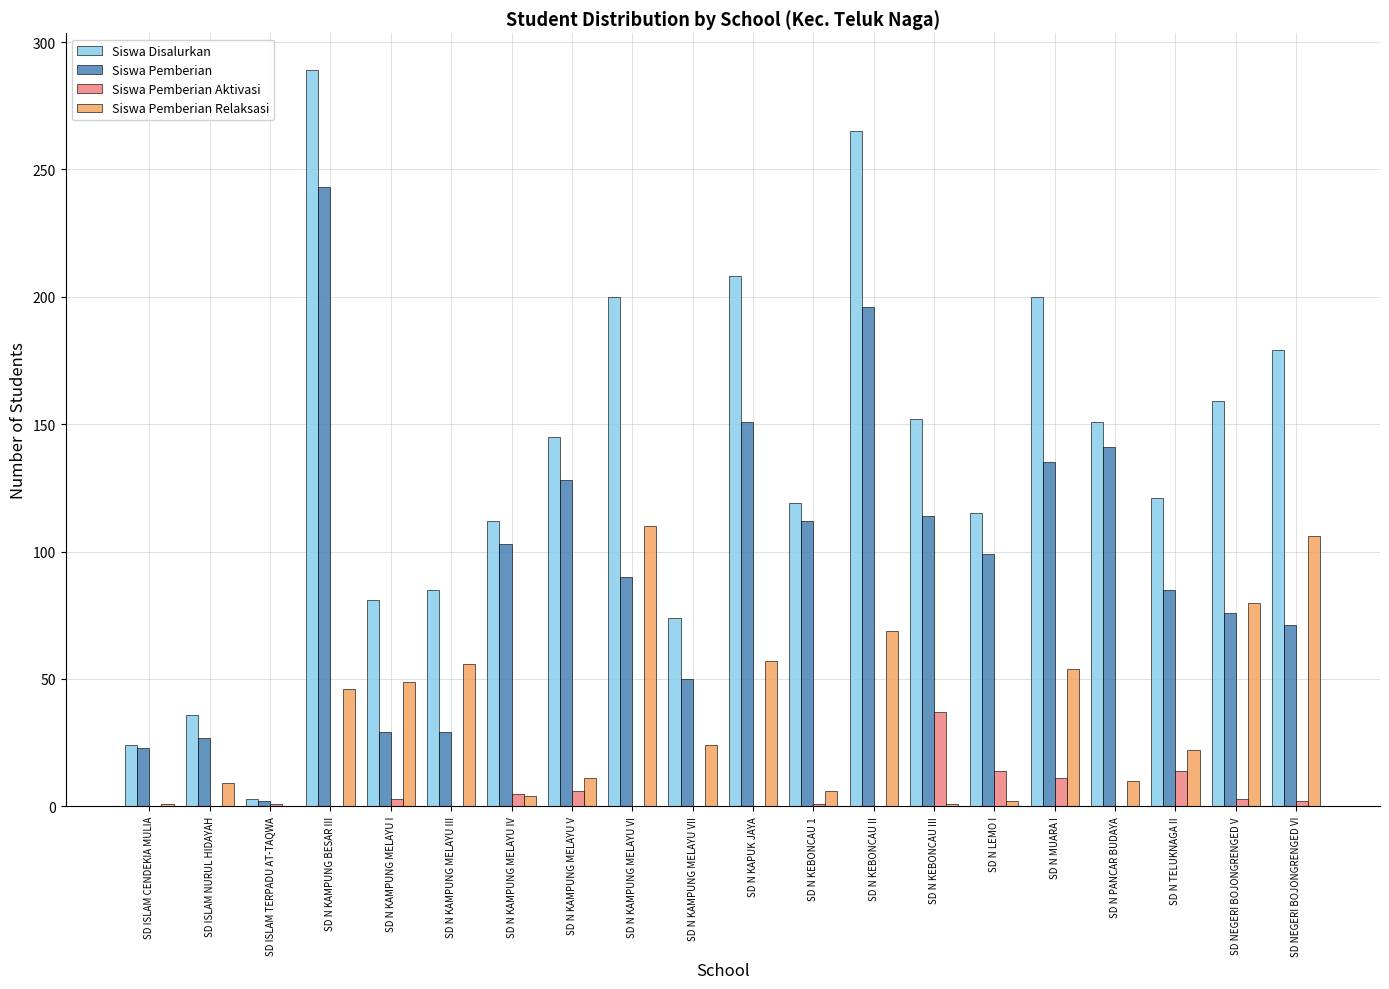

At which category does the chart reach its peak across all series?

SD N KAMPUNG BESAR III